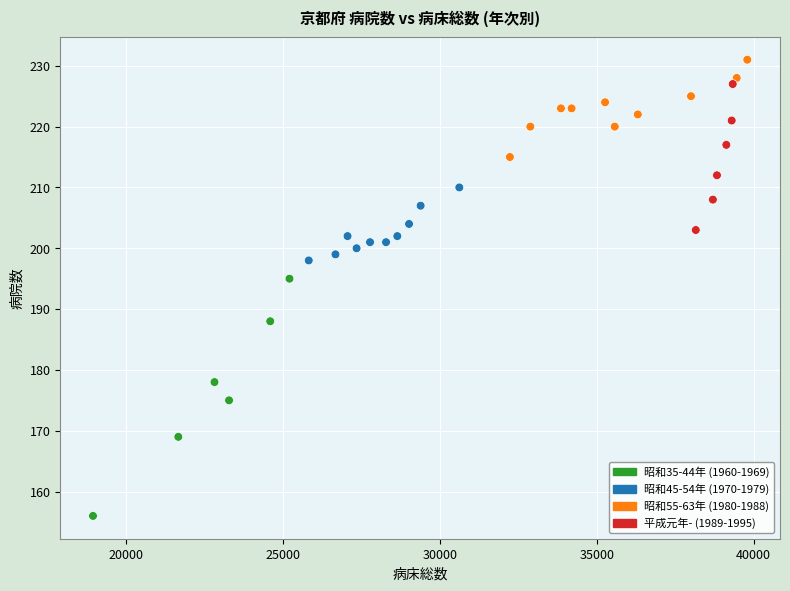

What is the range of Y values (max minus min)?

75